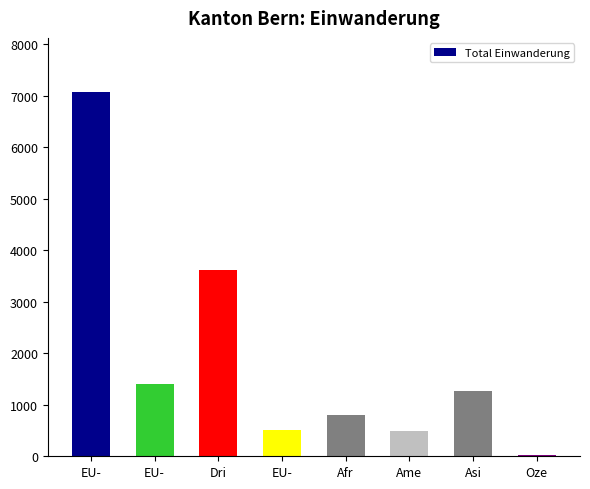

Reading left to right, what are all the values shown in this chart?

7067	1407	3616	516	799	485	1277	28